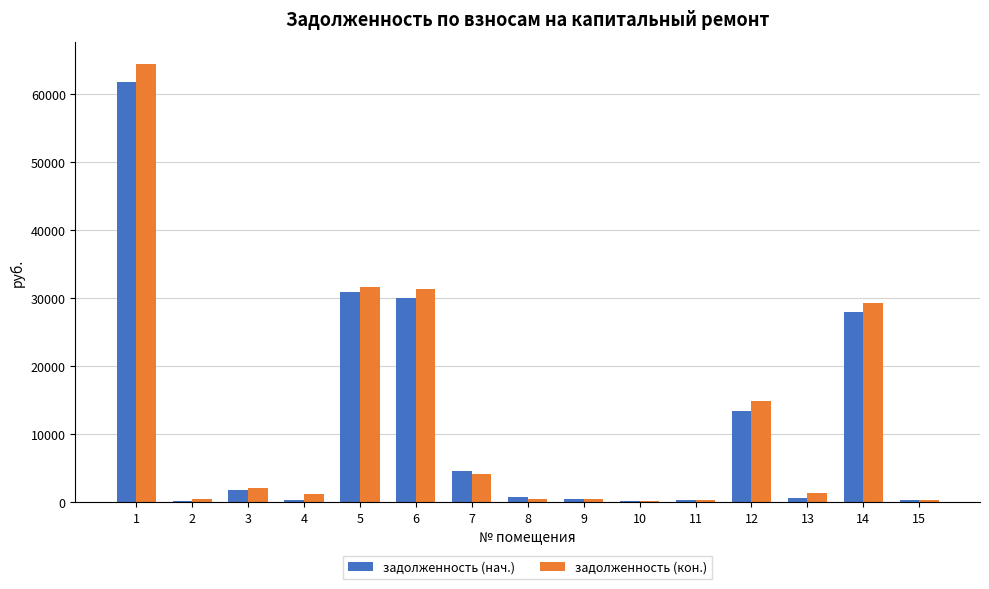

What is the average value of the задолженность (кон.) series?

12173.8